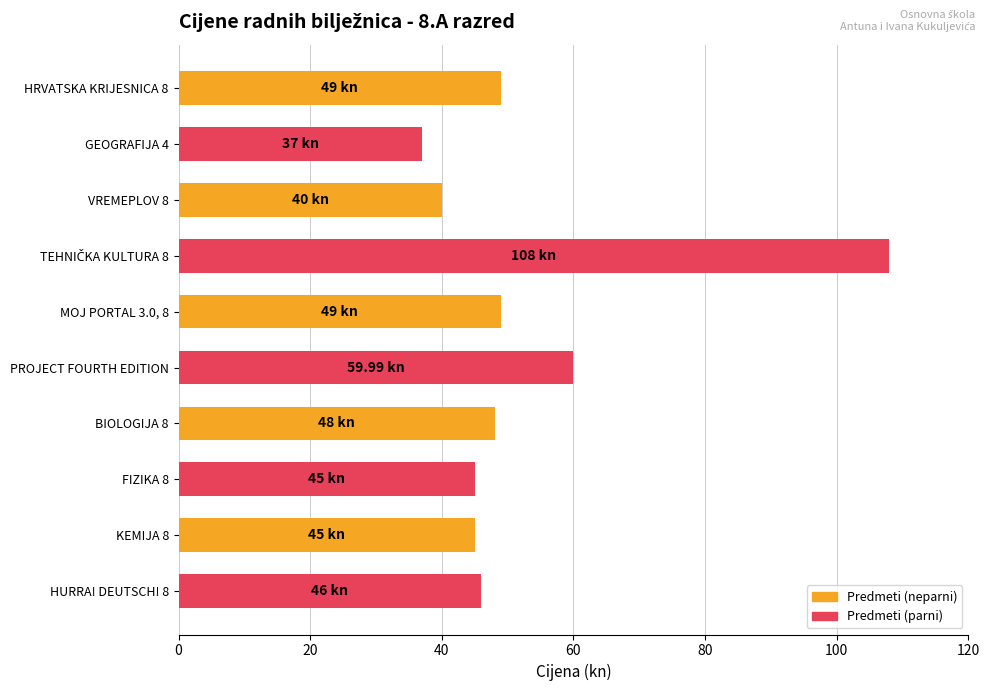

Approximately how many times larger is the value at BIOLOGIJA 8 compared to PROJECT FOURTH EDITION?

0.8